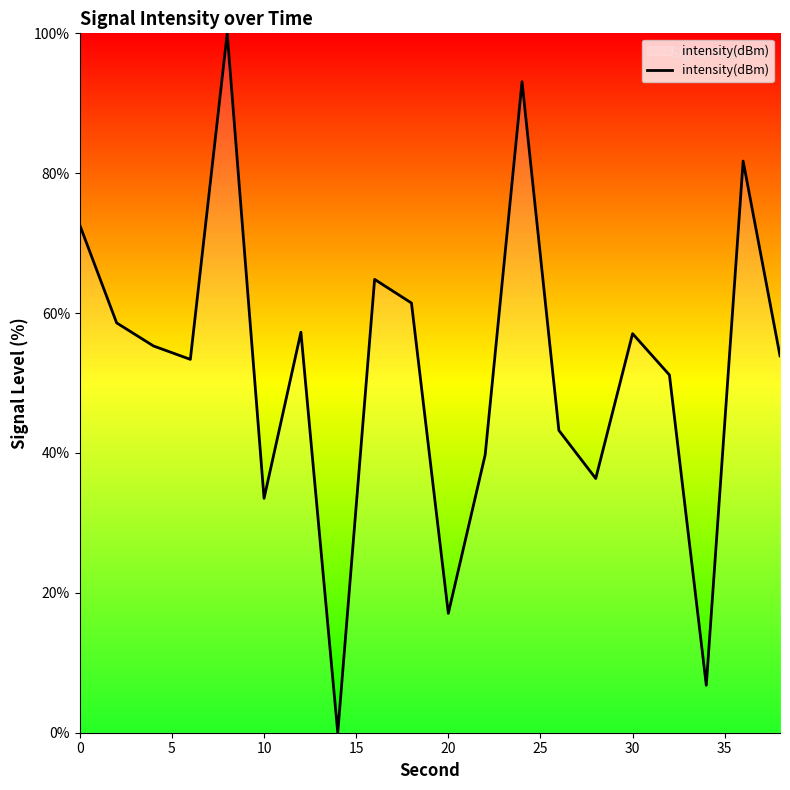

How many interior local valleys (lower than both neighbors) does the data have?

6